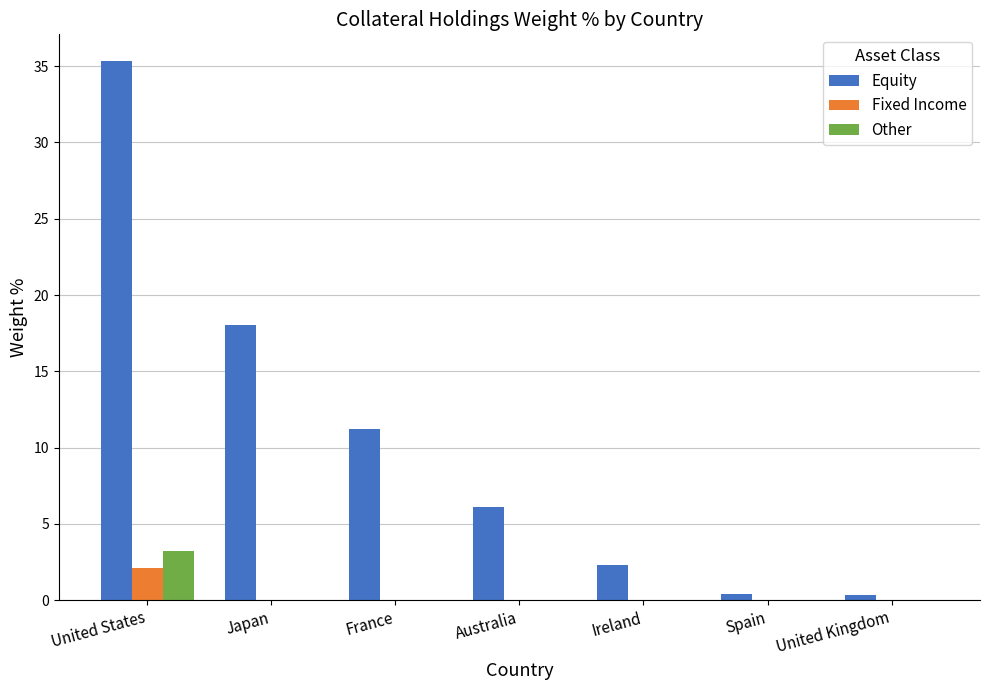

Which series changed the most between United States and Japan?

Equity